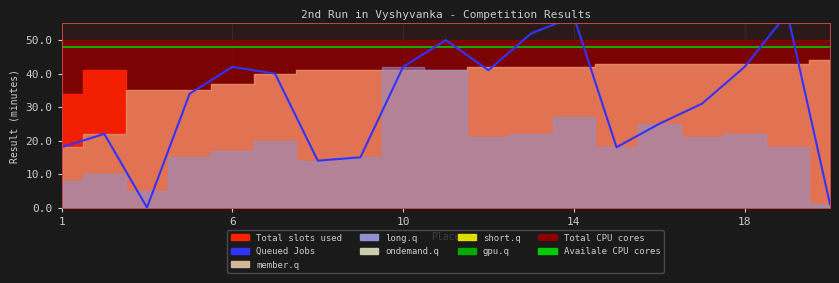

Is it true that the value at 10 is 71?

False